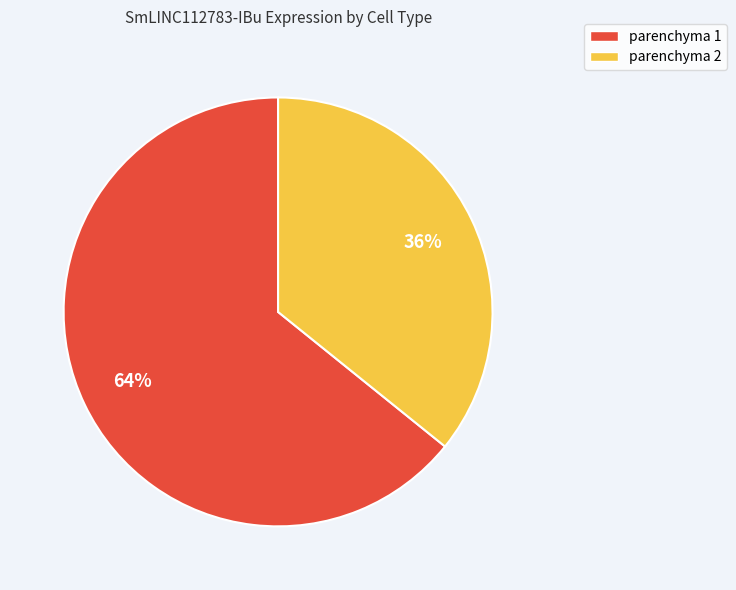

Count the number of slices in the pie.

2